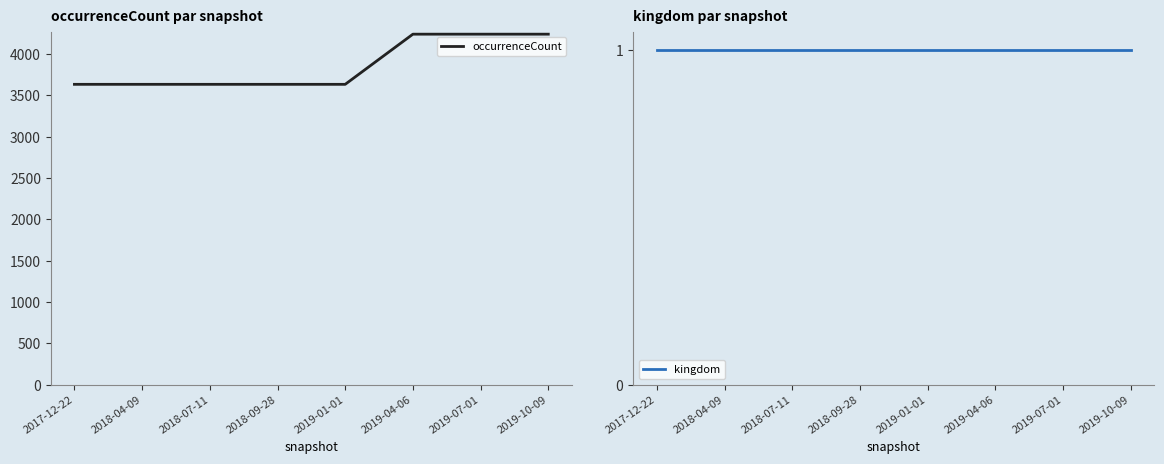

What is the lowest value of the kingdom series?

1